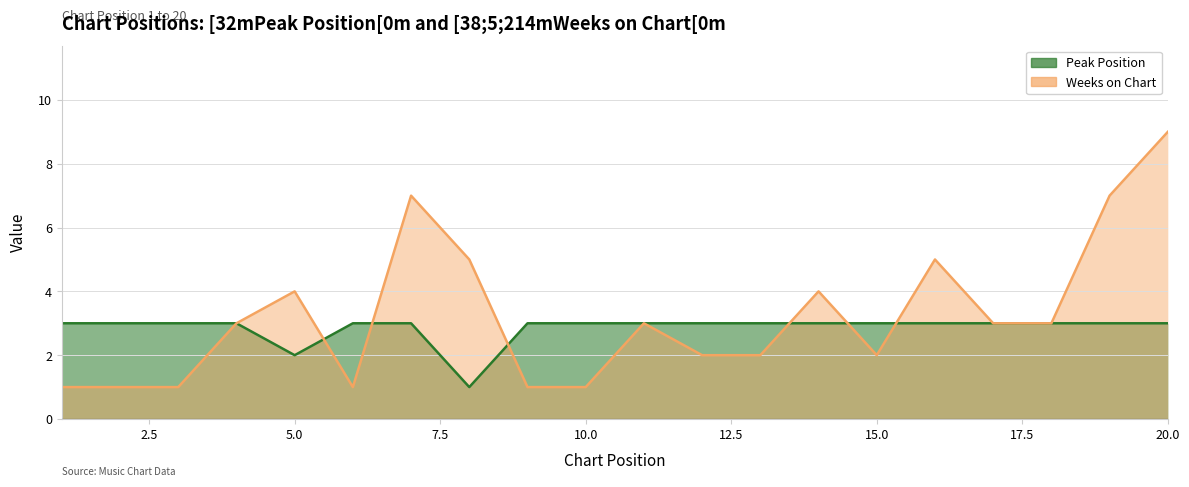

Rank the categories by Weeks on Chart value from highest to lowest.

1, 2, 3, 4, 6, 7, 9, 10, 11, 12, 13, 14, 15, 16, 17, 18, 19, 20, 5, 8